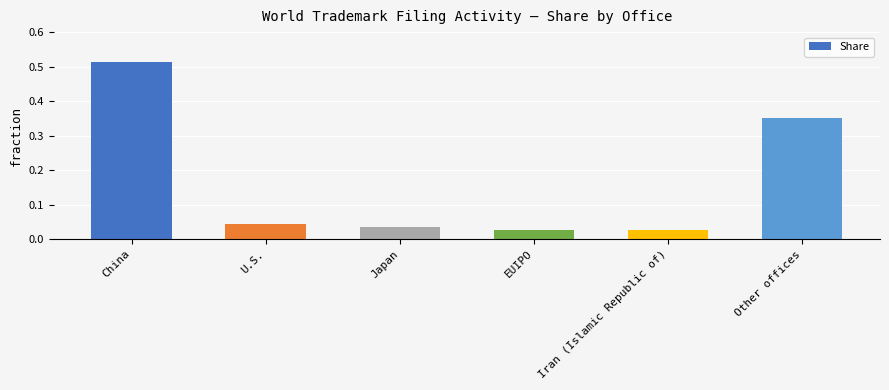

What is the label of the 5th bar from the right?

U.S.